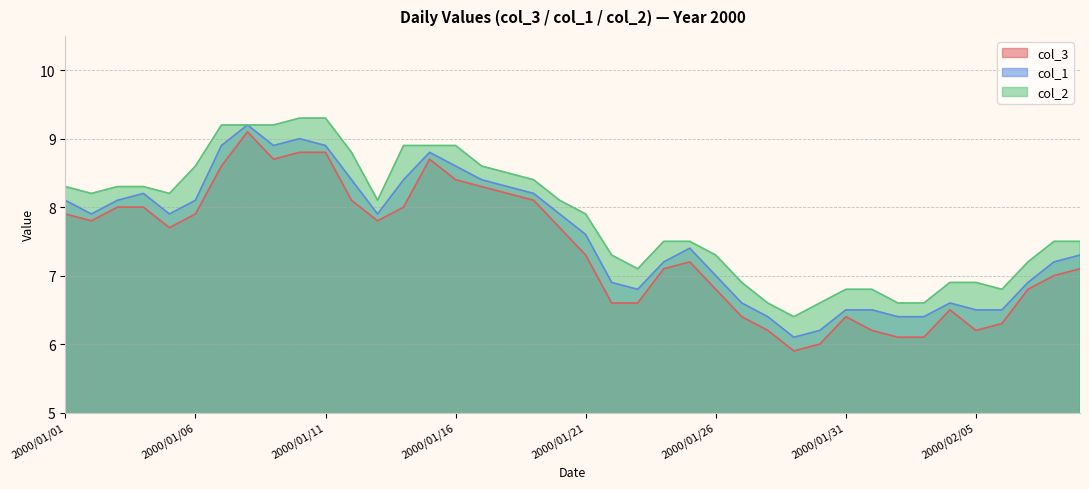

What is the label of the 20th point from the right?

2000/01/21